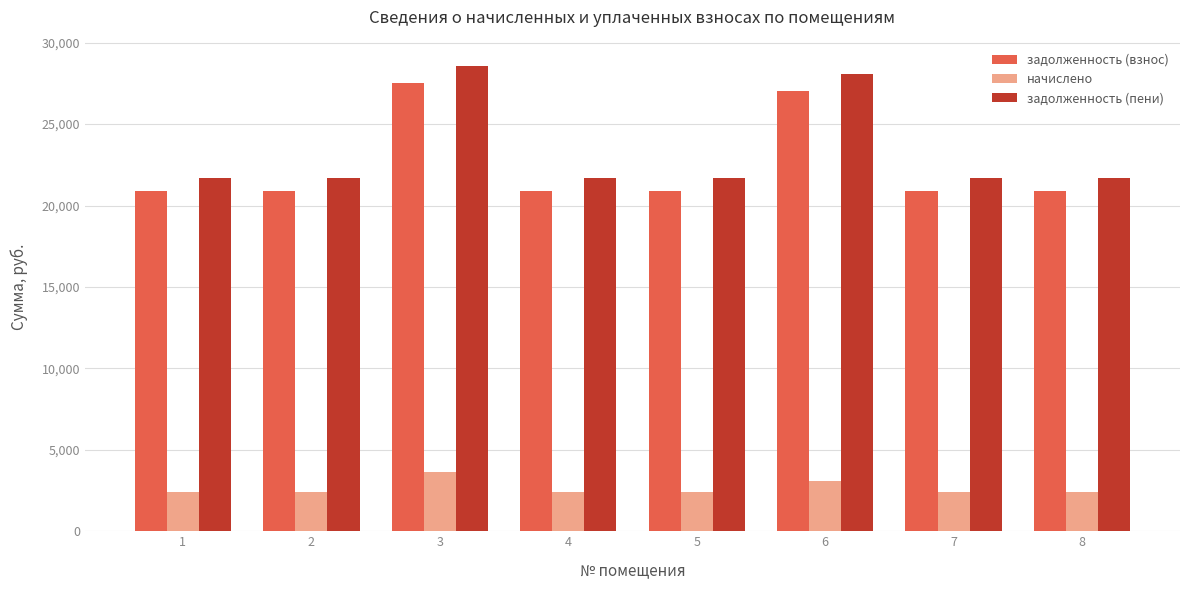

What is the value of the задолженность (пени) bar at the 1st from the left?

21704.6